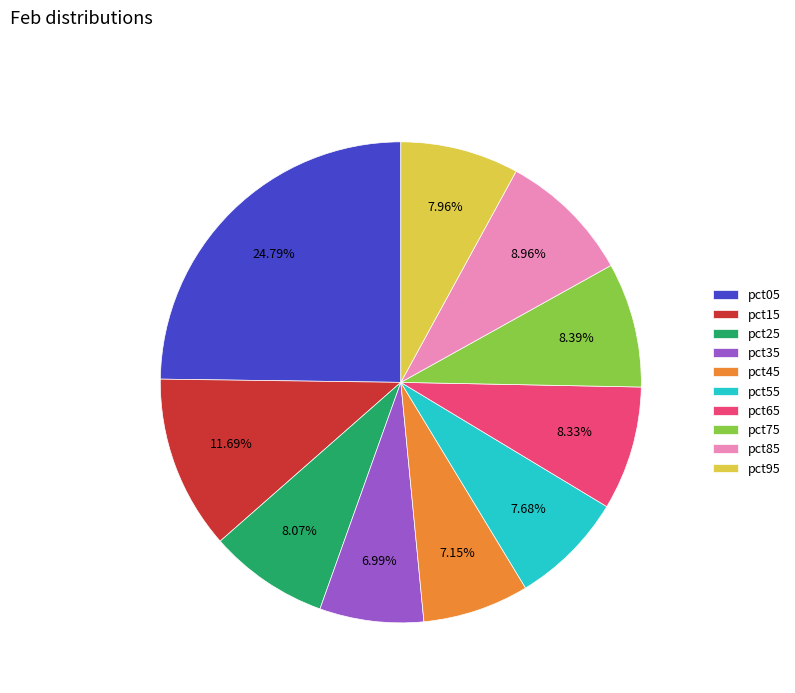

Does pct55 account for over 50% of the chart?

No